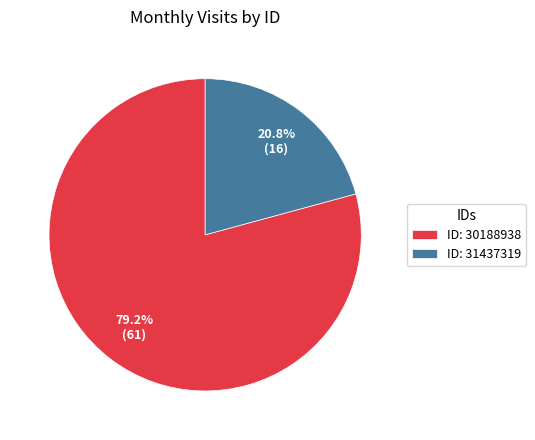

Which category has the smallest portion of the pie?

ID: 31437319